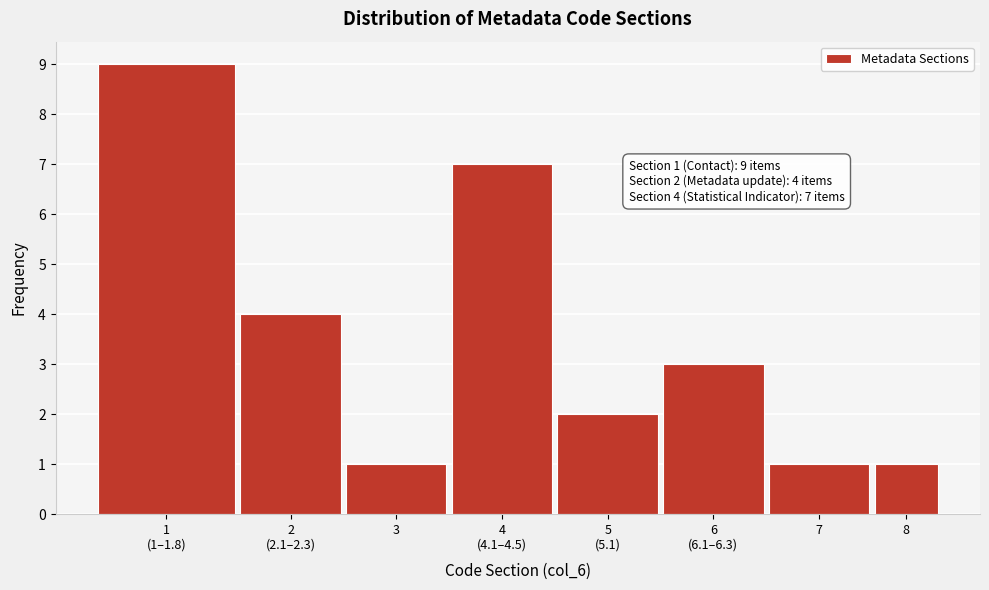

Reading right to left, what are all the values shown in this chart?

1	1	3	2	7	1	4	9